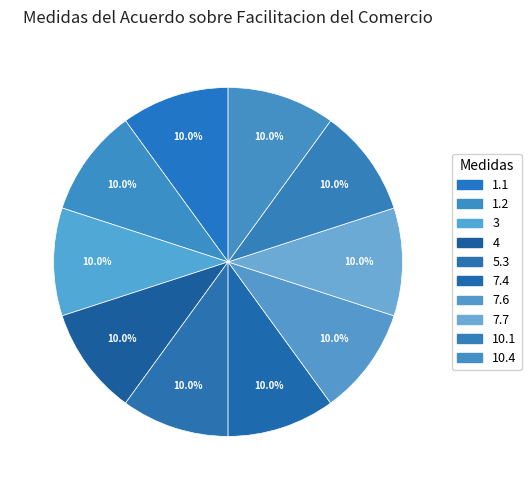

To the nearest percent, what is the combined percentage of 4 and 10.4?

20%